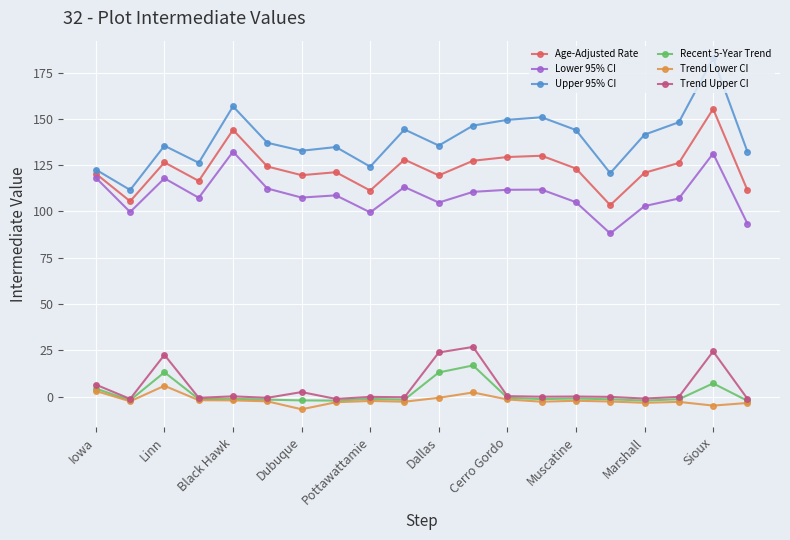

Which series has the largest range (max minus min)?

Upper 95% CI